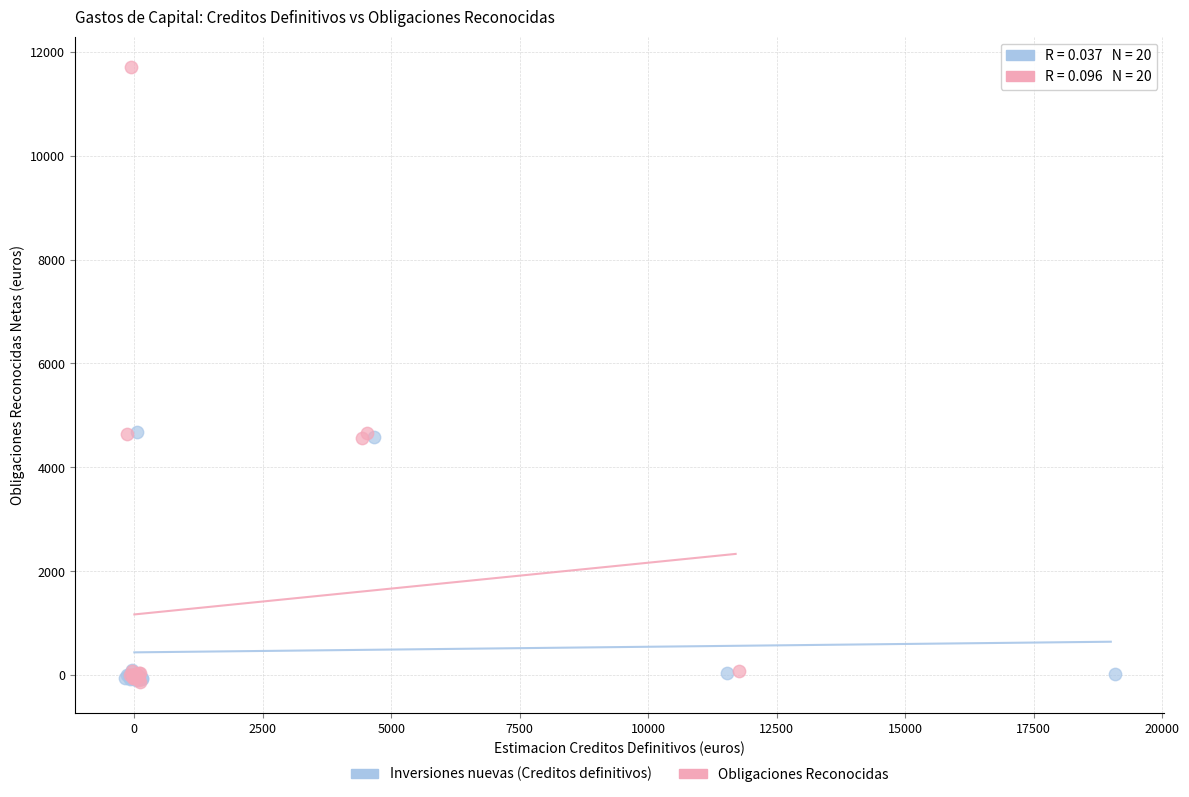

Which series reaches the maximum Y coordinate?

Obligaciones Reconocidas